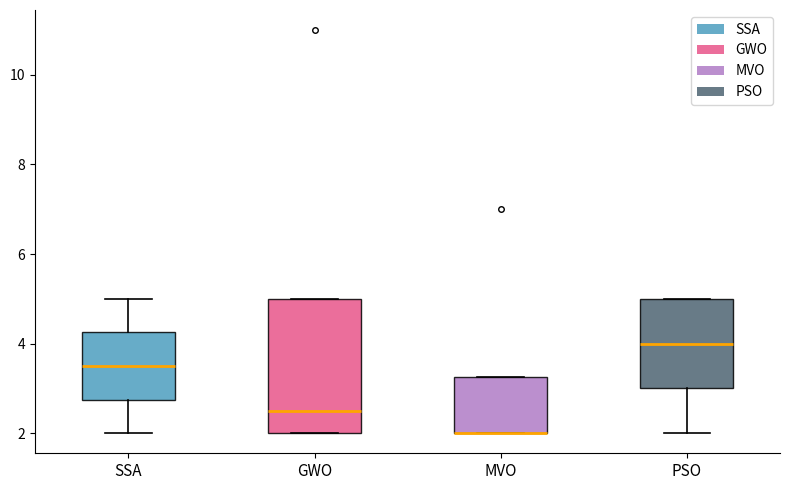

Reading left to right, read every box against the y-axis: the position of its median line, the range the box covers, and the ends of its whiskers. The values are not printed on the chart, so give them approximately, as read against the axis.

SSA: median 3.6, box 2.8 to 4.2, whiskers 2.0 to 5.0
GWO: median 2.6, box 2.0 to 5.0, whiskers 2.0 to 5.0
MVO: median 2.0 (drawn on the box's lower edge), box 2.0 to 3.2, whiskers 2.0 to 3.2
PSO: median 4.0, box 3.0 to 5.0, whiskers 2.0 to 5.0